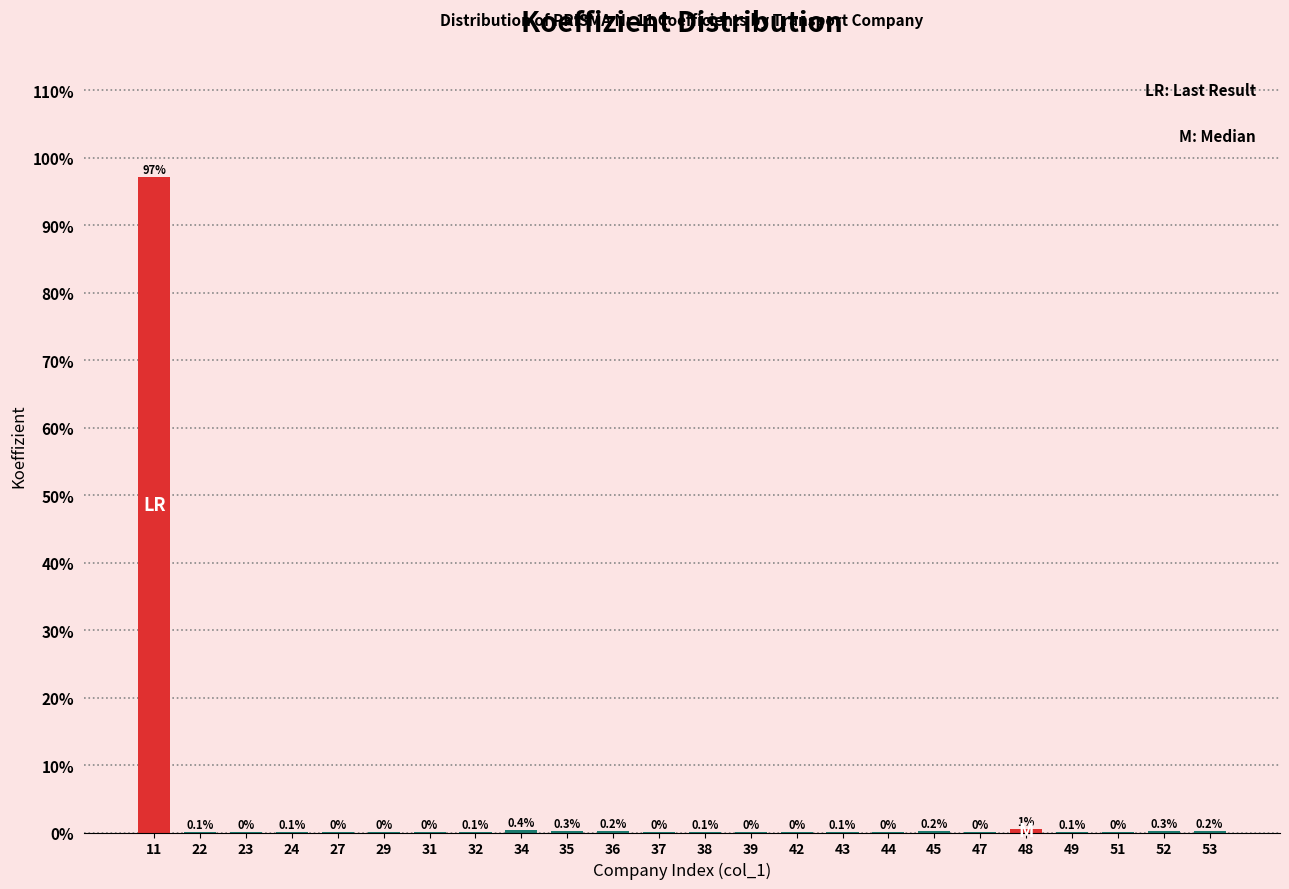

Which category has the highest value across all series?

11